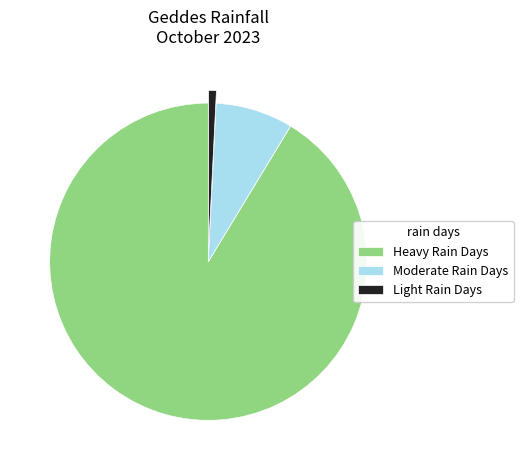

Is the sum of Heavy Rain Days and Light Rain Days greater than half?

Yes